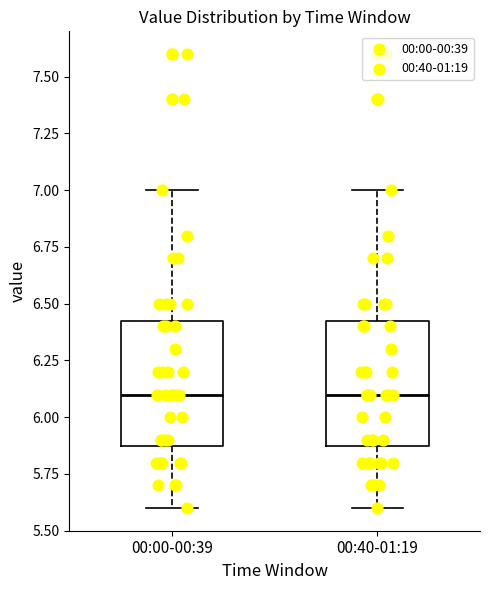

Reading left to right, read every box against the y-axis: the position of its median line, the range the box covers, and the ends of its whiskers. The values are not printed on the chart, so give them approximately, as read against the axis.

00:00-00:39: median 6.10, box 5.90 to 6.45, whiskers 5.60 to 7.00
00:40-01:19: median 6.10, box 5.90 to 6.45, whiskers 5.60 to 7.00